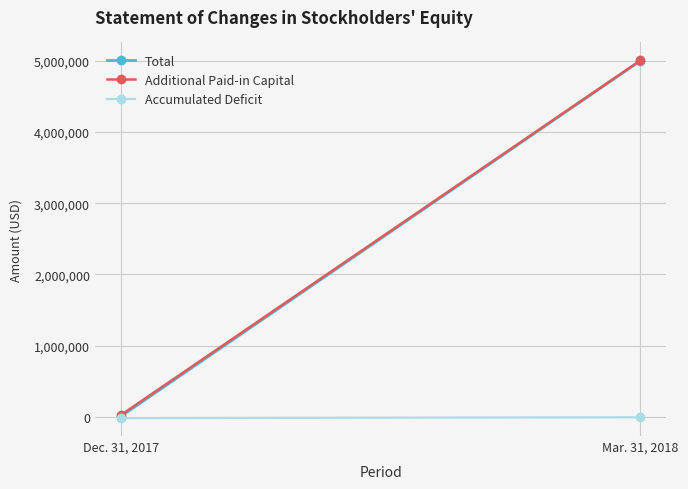

Is it true that Total equals 5770 at Dec. 31, 2017?

True